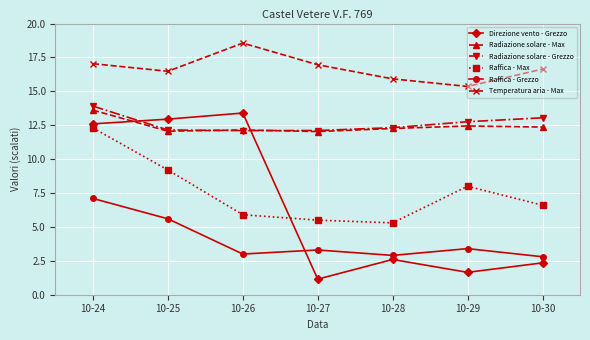

True or false: Raffica - Grezzo and Radiazione solare - Max intersect in this chart.

False